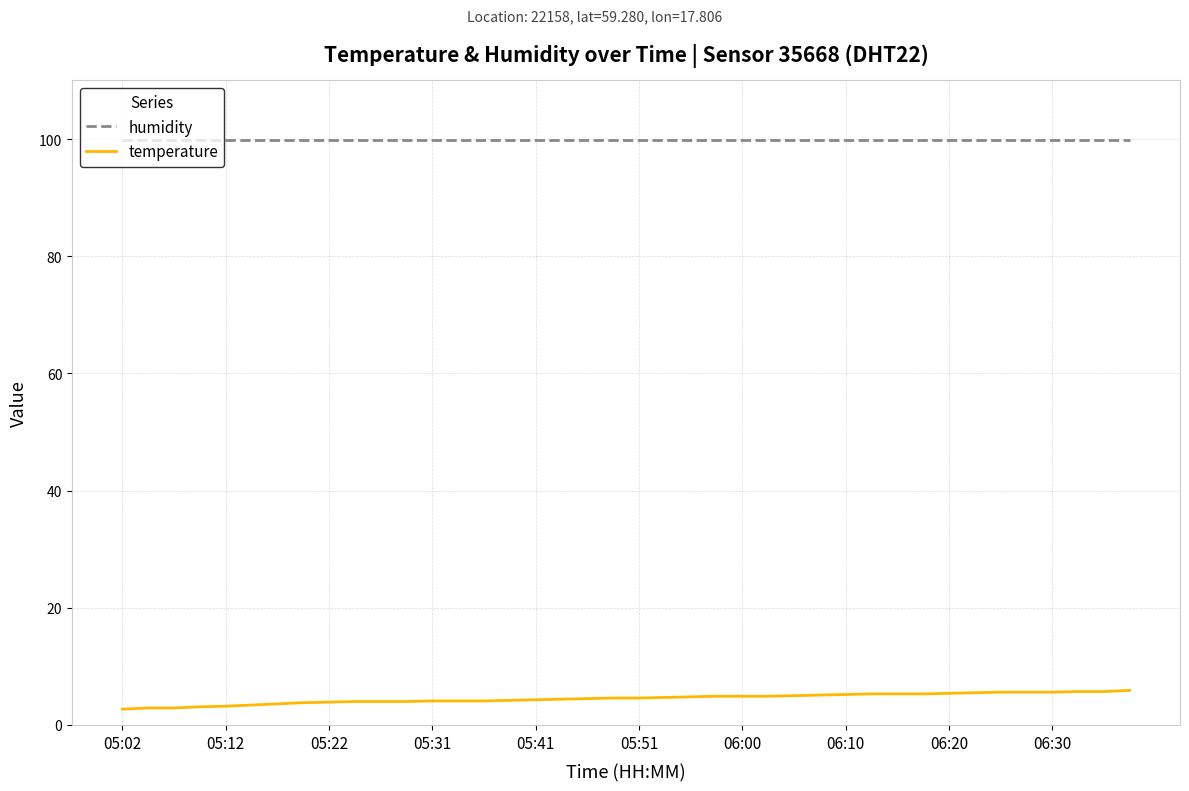

True or false: temperature and humidity intersect in this chart.

False